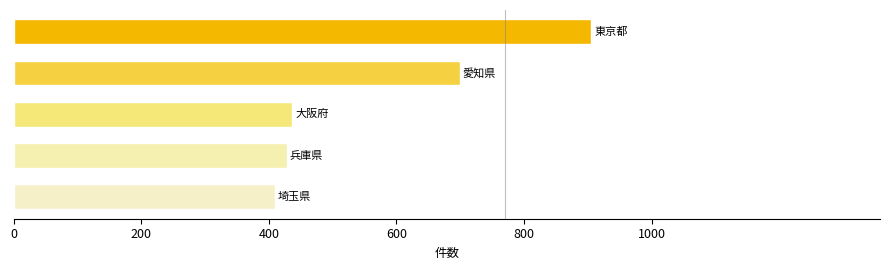

What is the maximum value shown in the chart?

905